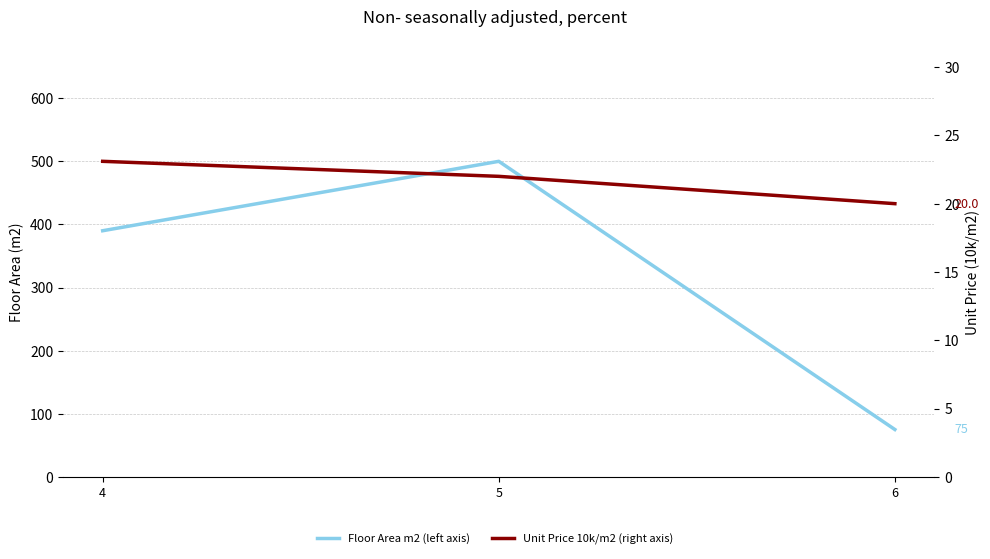

List the series in order of their peak value, highest first.

Floor Area m2 (left axis), Unit Price 10k/m2 (right axis)